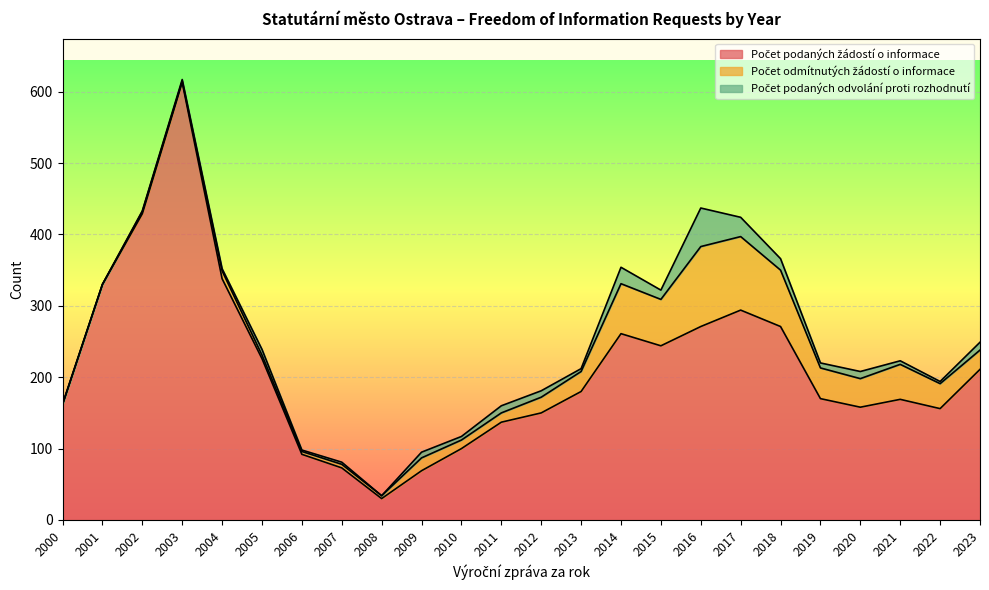

Does the chart display data point markers on the line(s)?

No